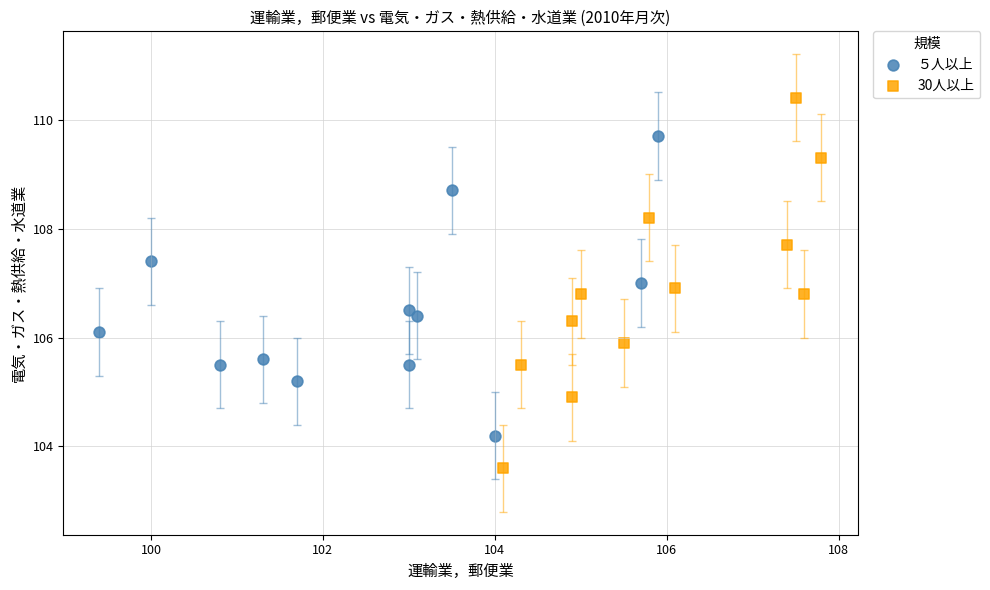

Which series contains the highest Y value?

30人以上